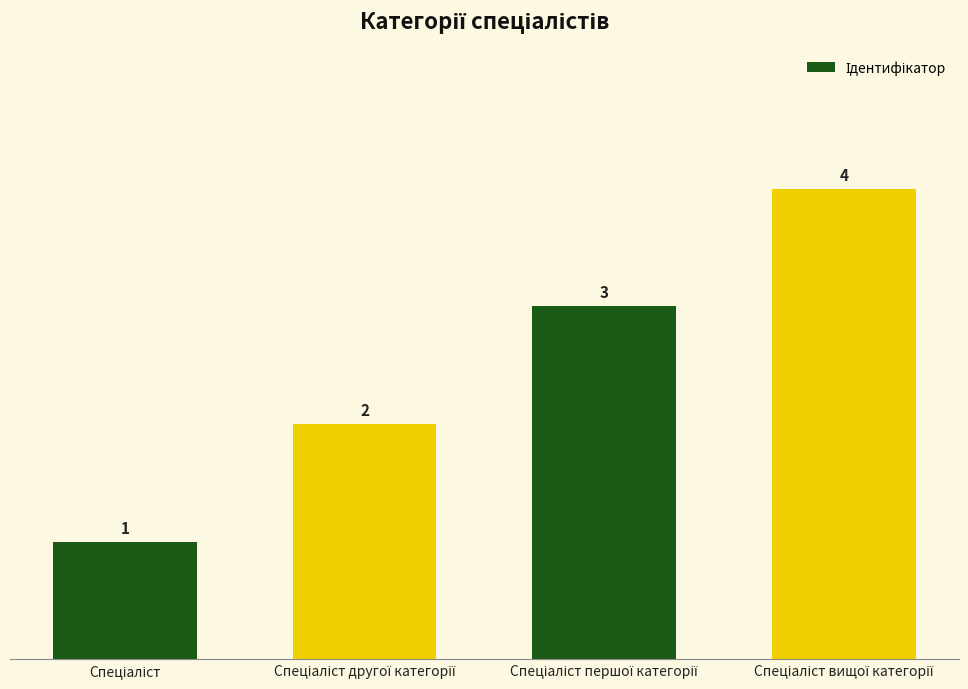

What is the maximum value shown in the chart?

4